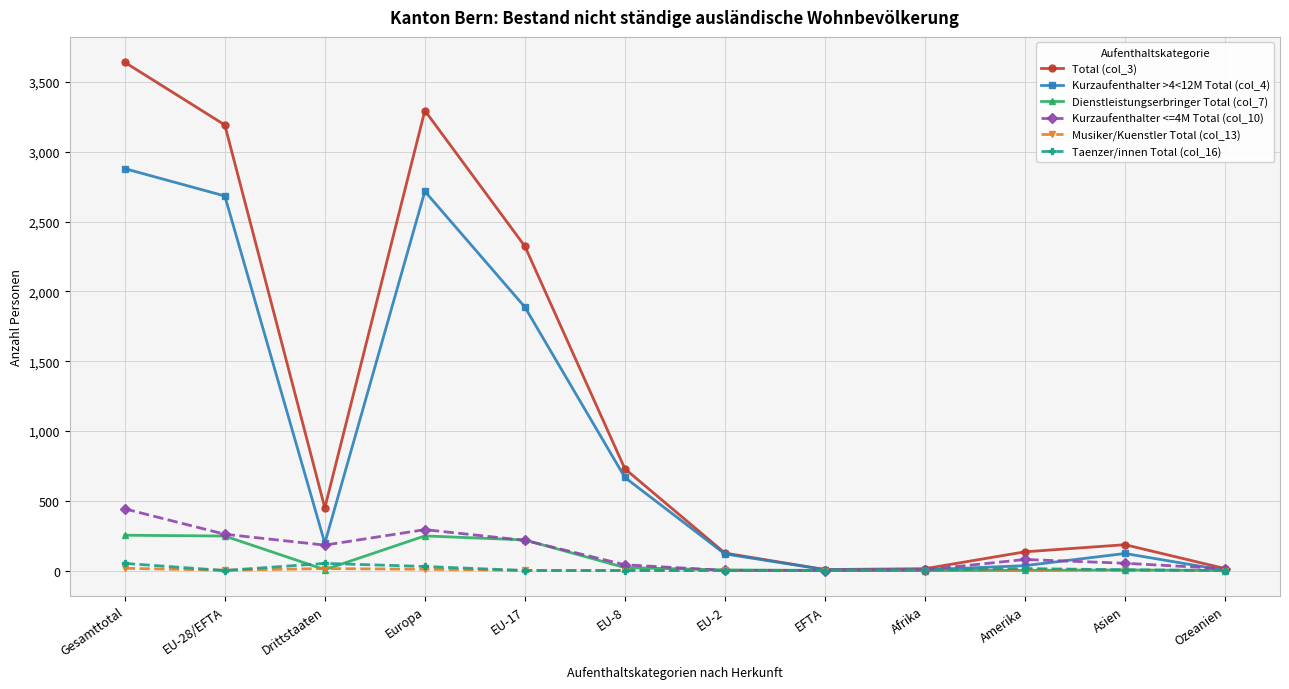

At which label is Kurzaufenthalter >4<12M Total (col_4) closest to 1440?

EU-17